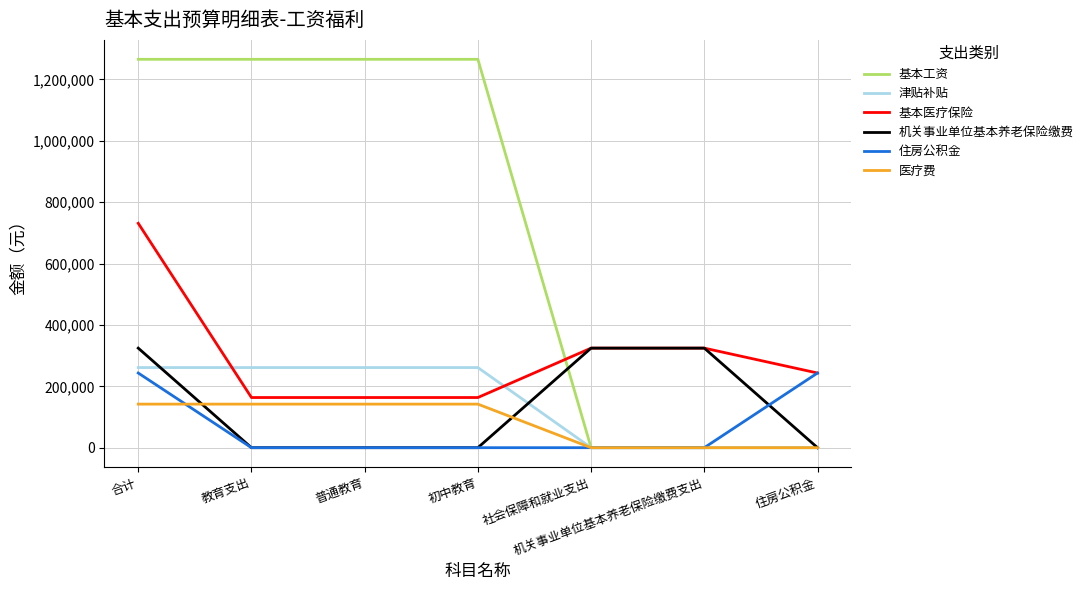

What is the sum of the 基本医疗保险 values at 初中教育 and 住房公积金?

406793.5